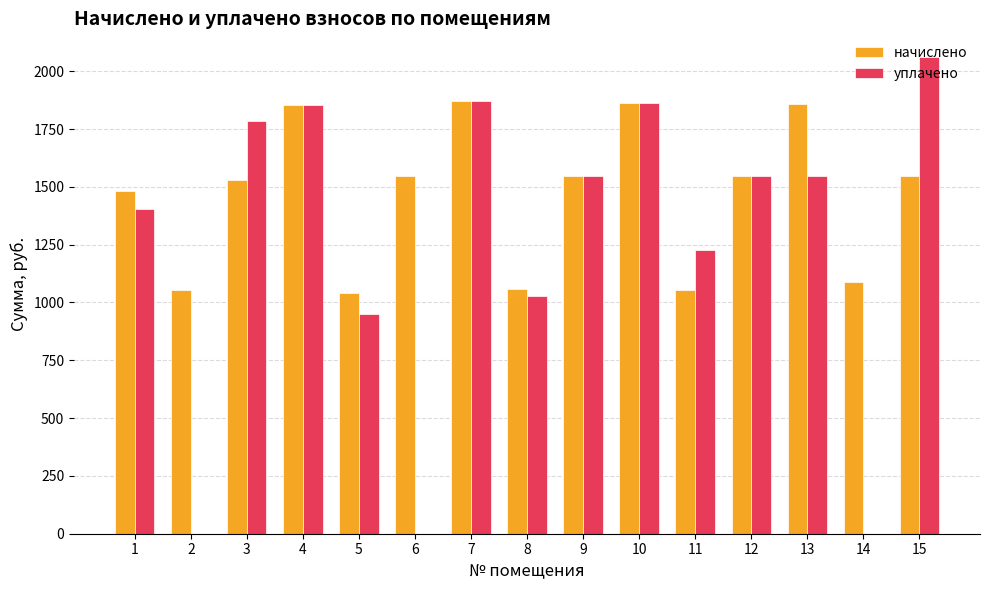

Are the bars grouped side by side (vs. stacked)?

Yes